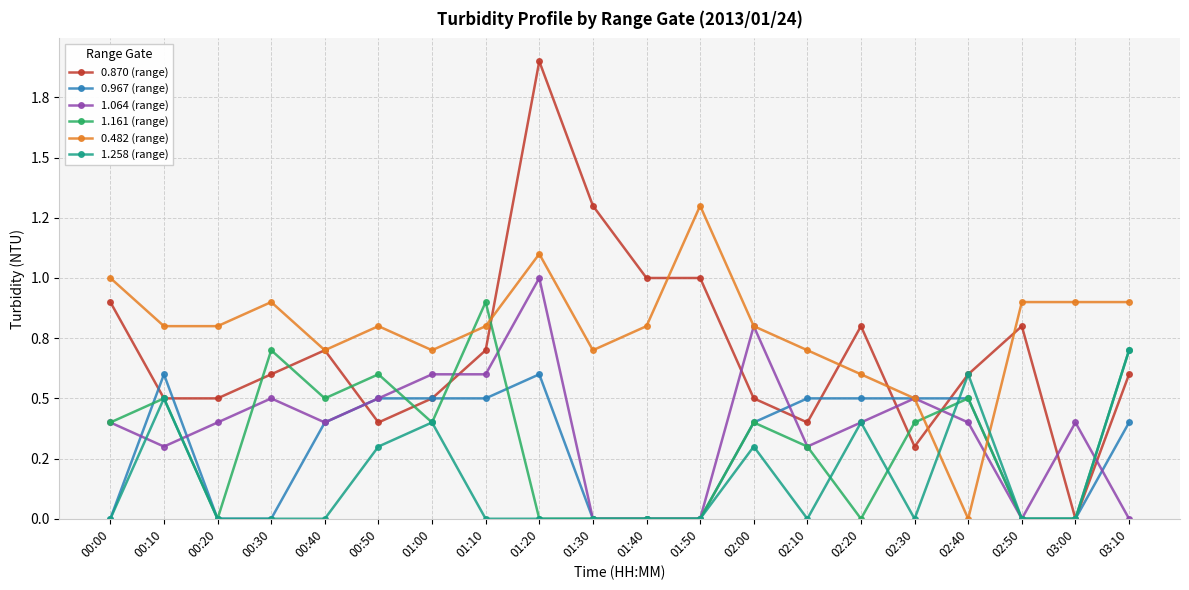

Which series has the largest range (max minus min)?

0.870 (range)